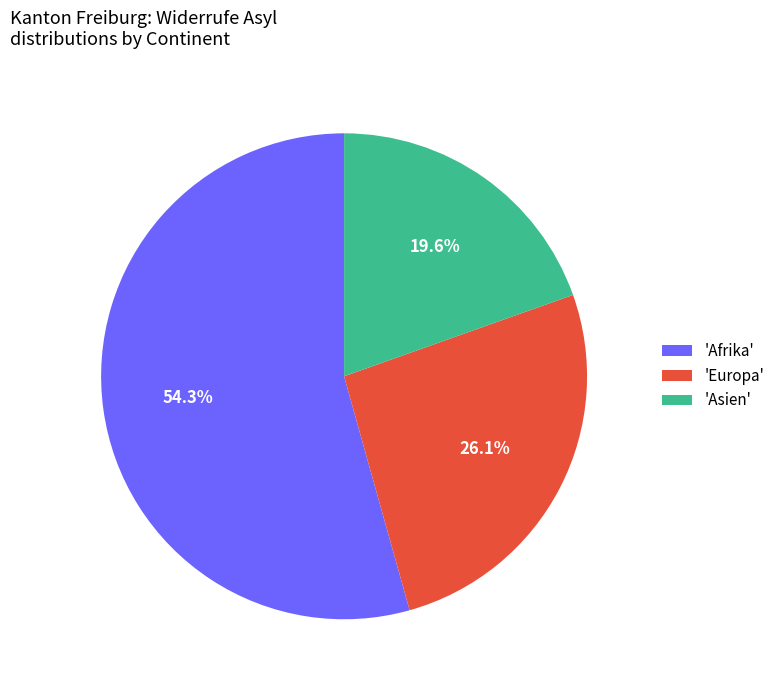

Which has a higher value, 'Europa' or 'Afrika'?

'Afrika'